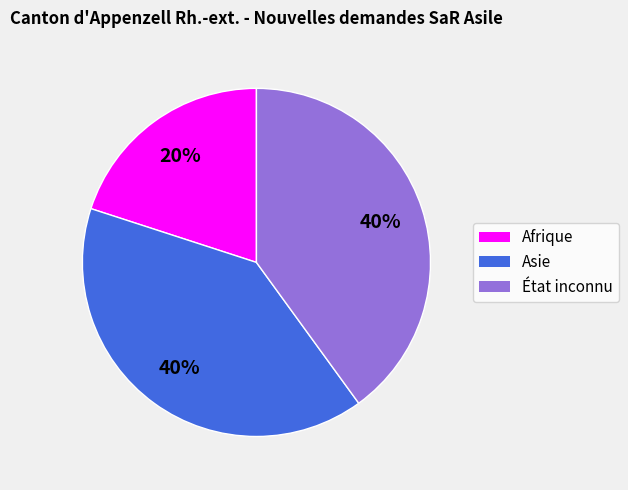

Combined, do Afrique and Asie account for over 50%?

Yes